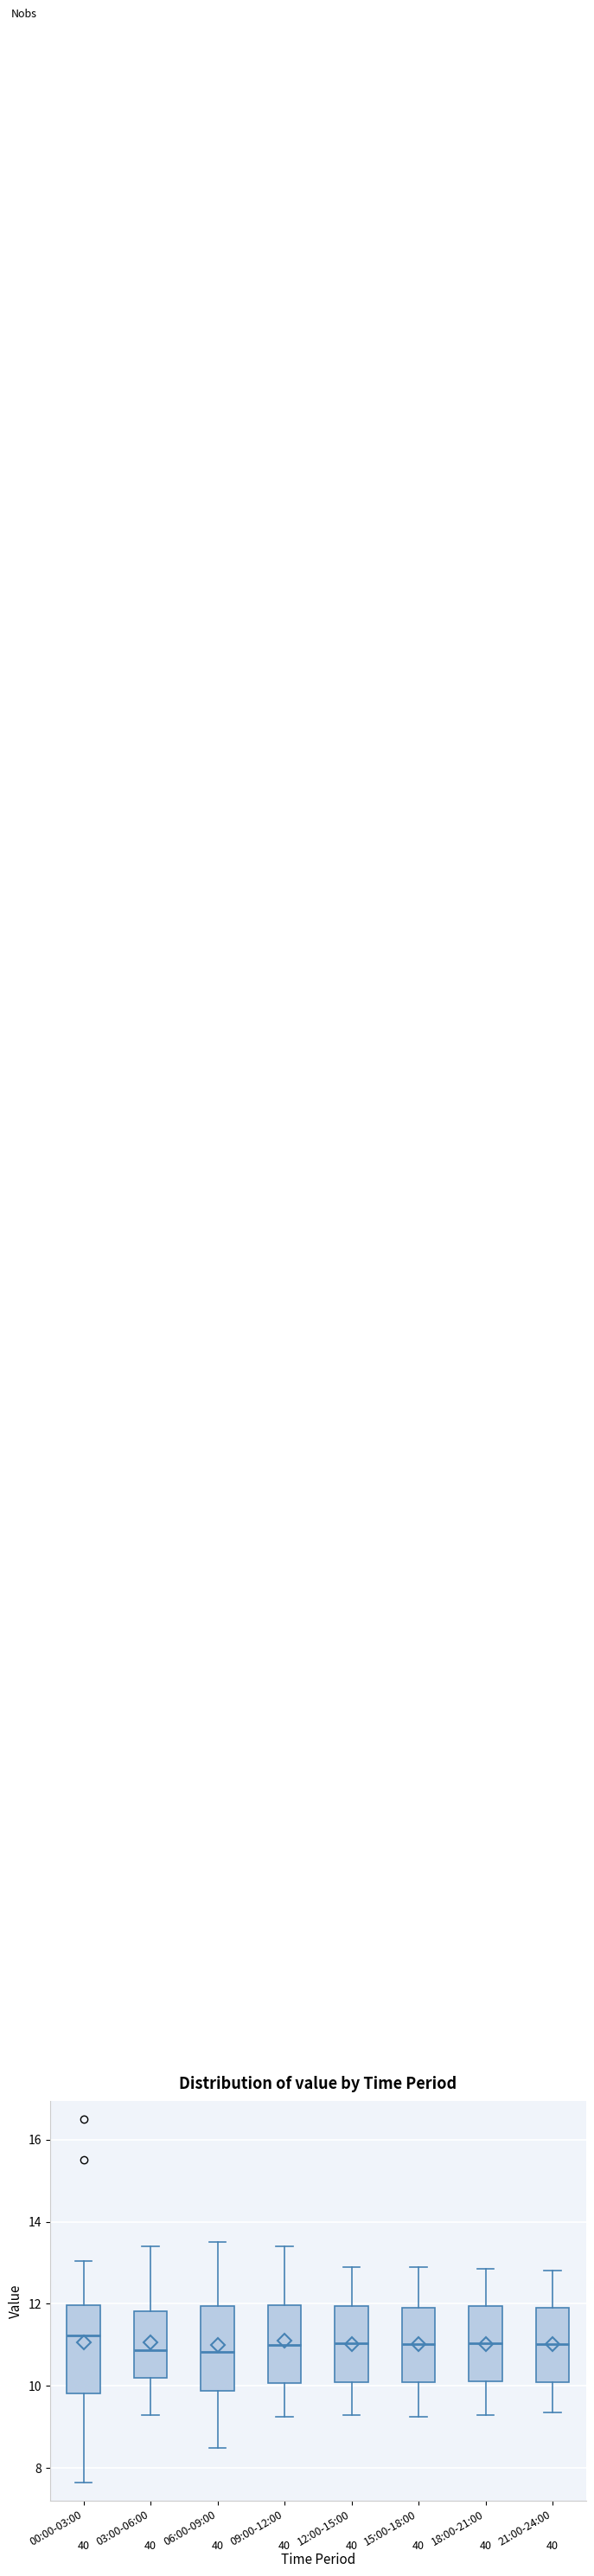

Reading left to right, read every box against the y-axis: the position of its median line, the range the box covers, and the ends of its whiskers. The values are not printed on the chart, so give them approximately, as read against the axis.

00:00-03:00: median 11.2, box 9.8 to 12.0, whiskers 7.6 to 13.0
03:00-06:00: median 10.8, box 10.2 to 11.8, whiskers 9.4 to 13.4
06:00-09:00: median 10.8, box 9.8 to 12.0, whiskers 8.6 to 13.6
09:00-12:00: median 11.0, box 10.0 to 12.0, whiskers 9.2 to 13.4
12:00-15:00: median 11.0, box 10.2 to 12.0, whiskers 9.4 to 13.0
15:00-18:00: median 11.0, box 10.0 to 12.0, whiskers 9.2 to 13.0
18:00-21:00: median 11.0, box 10.2 to 12.0, whiskers 9.4 to 12.8
21:00-24:00: median 11.0, box 10.2 to 12.0, whiskers 9.4 to 12.8